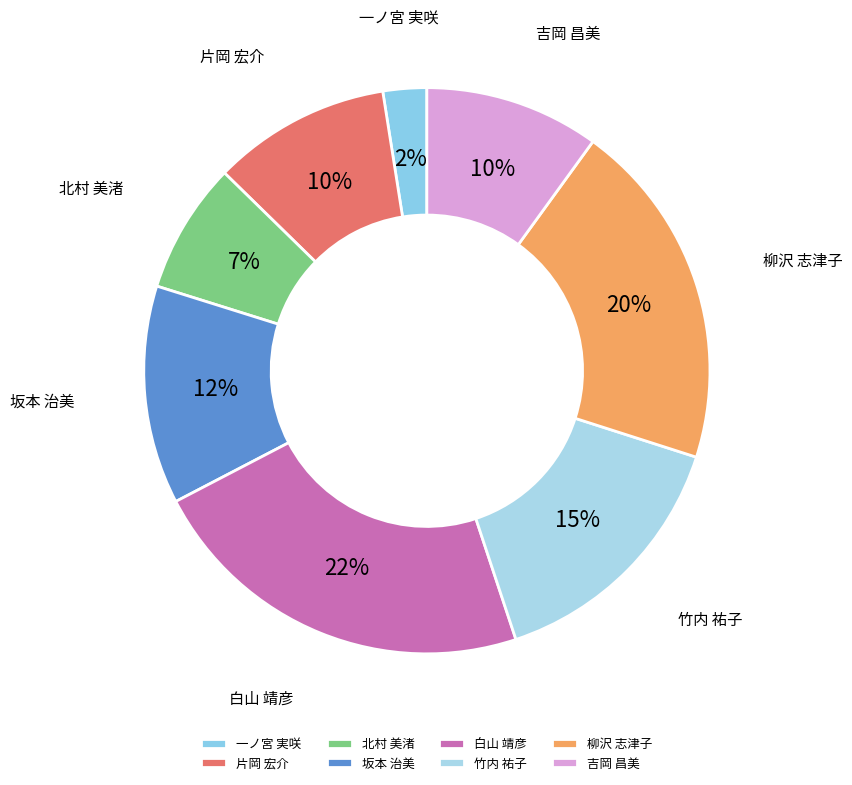

Between 竹内 祐子 and 坂本 治美, which is larger?

竹内 祐子